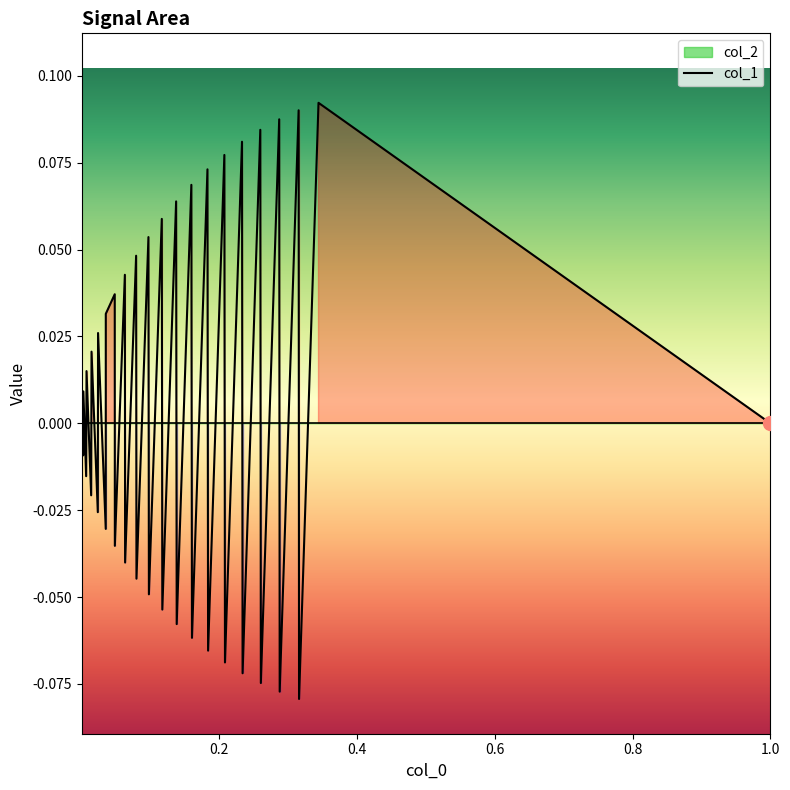

How many values are below zero?

19